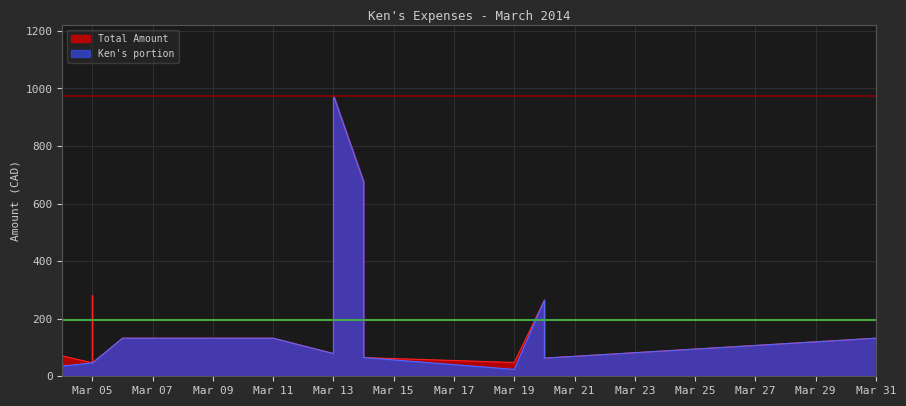

At how many categories does at least one series exceed 370?

2